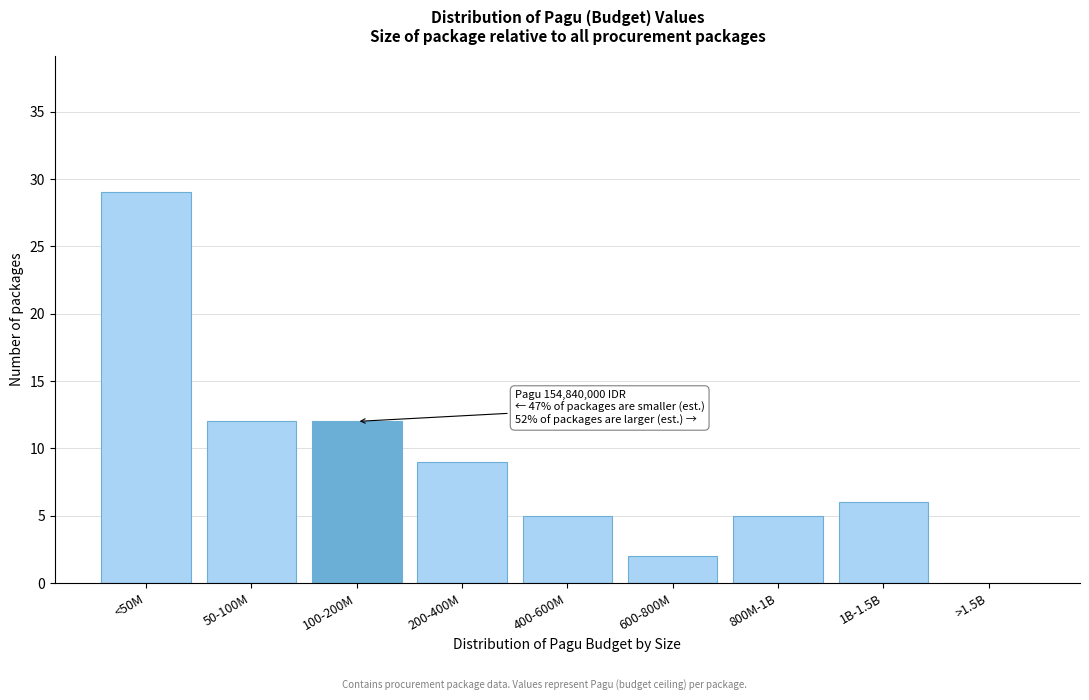

Reading left to right, what are all the values shown in this chart?

<50M=29	50-100M=12	100-200M=12	200-400M=9	400-600M=5	600-800M=2	800M-1B=5	1B-1.5B=6	>1.5B=0